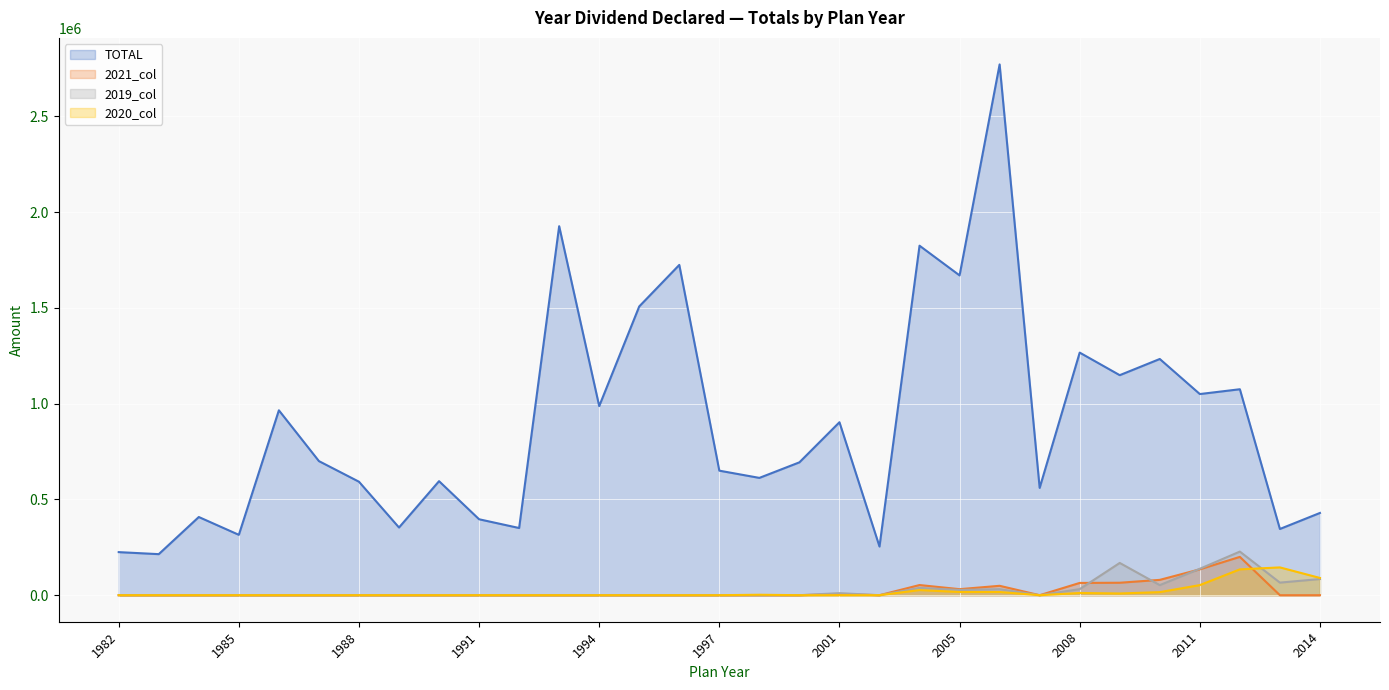

What is the sum of all 2021_col values?

683168.0